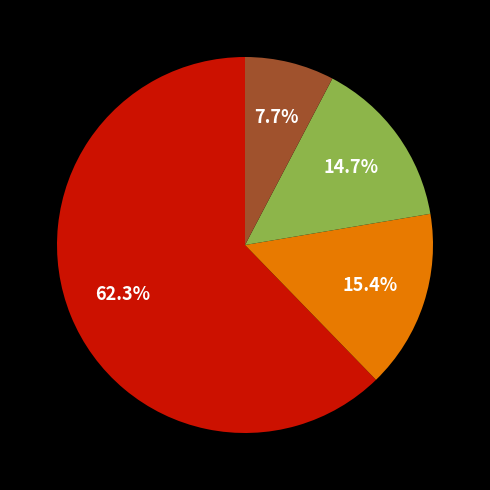

Is there a majority slice in this chart?

Yes